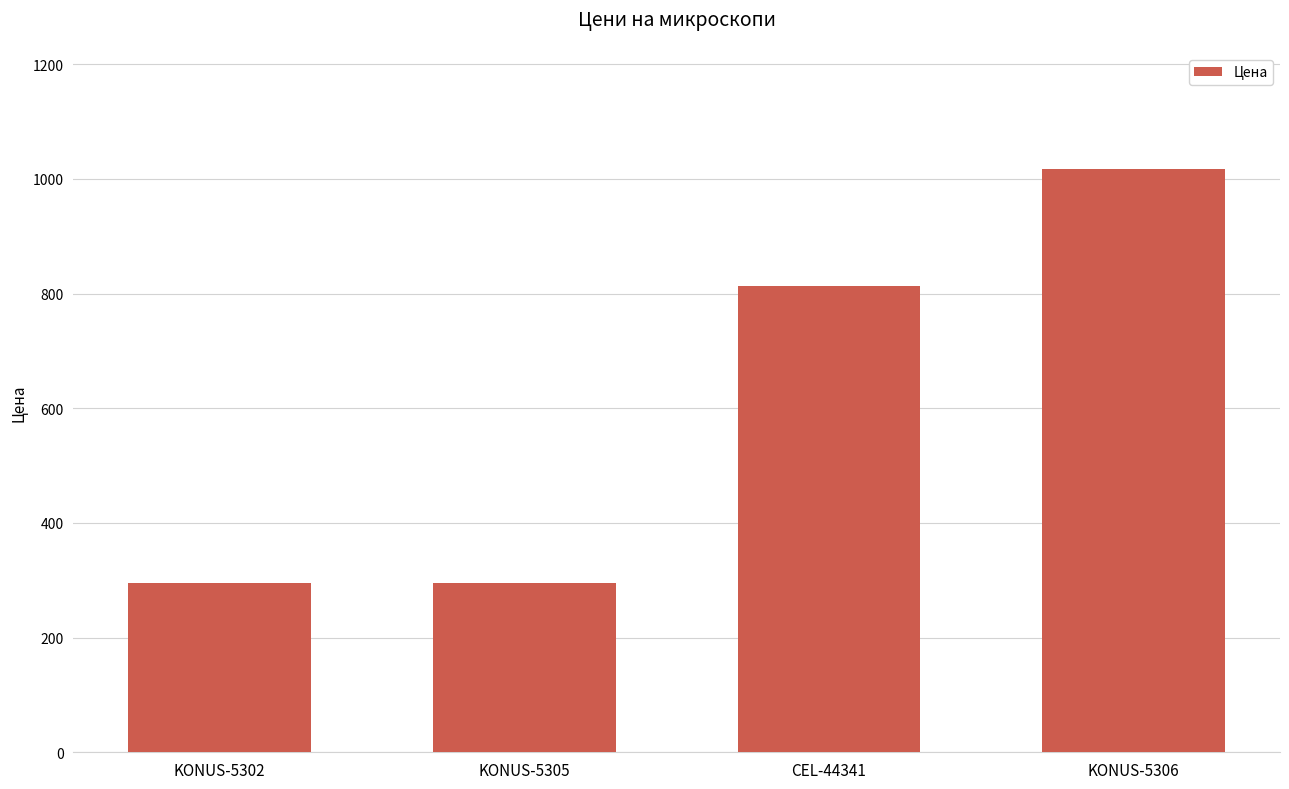

How many categories are shown in the chart?

4